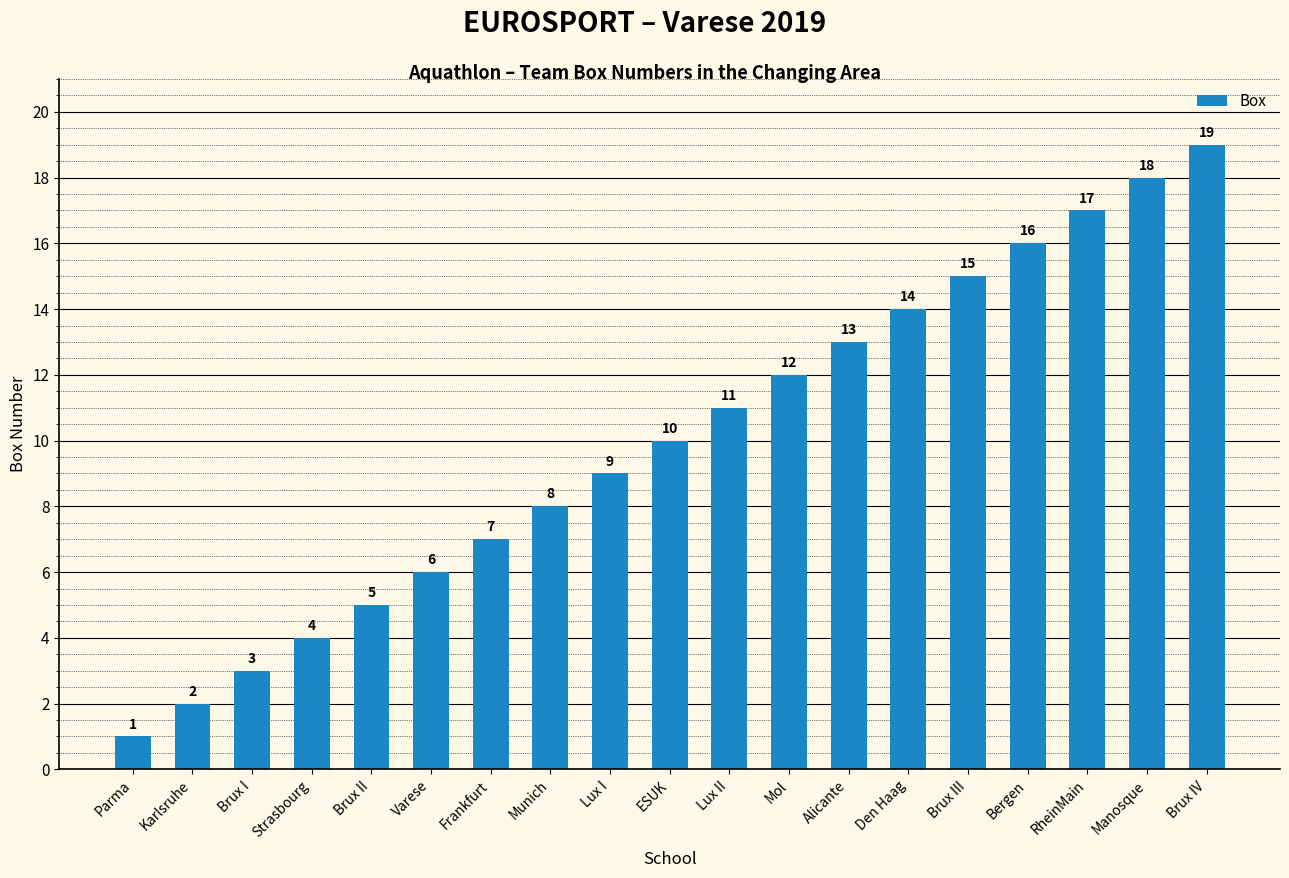

How many values are below 10?

9